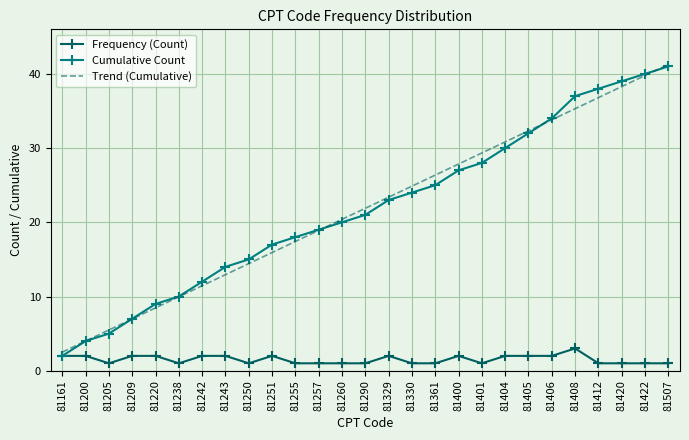

Which category has the highest value in the Cumulative Count series?

81507